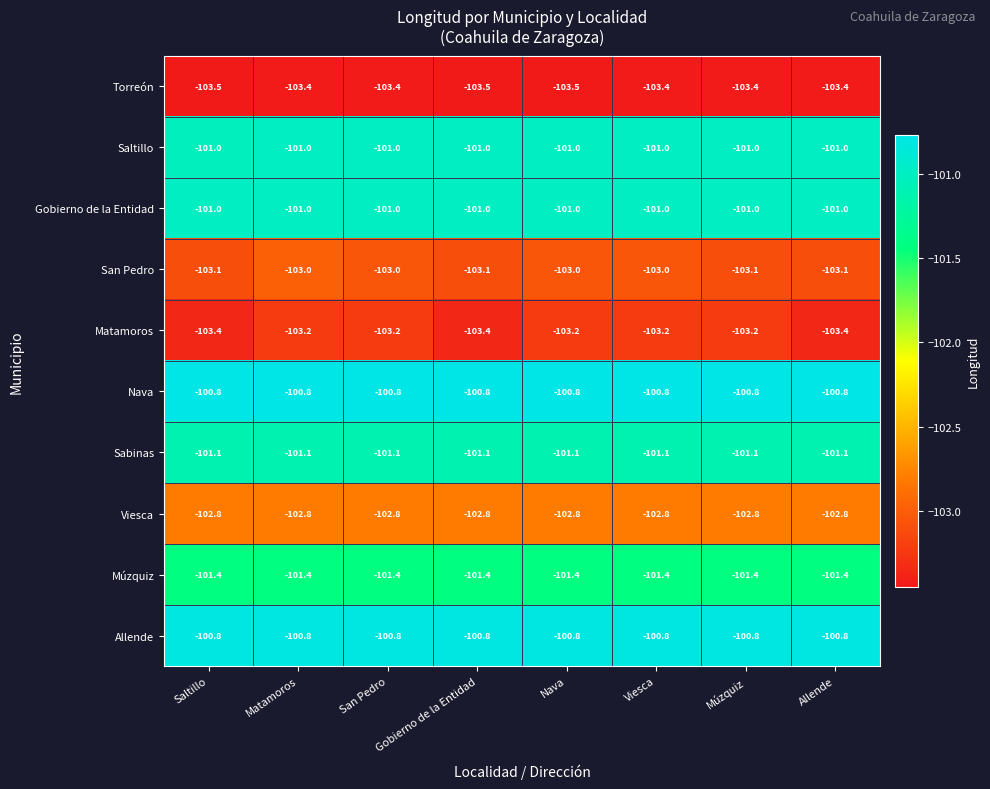

What is the minimum value shown in the chart?

-103.5